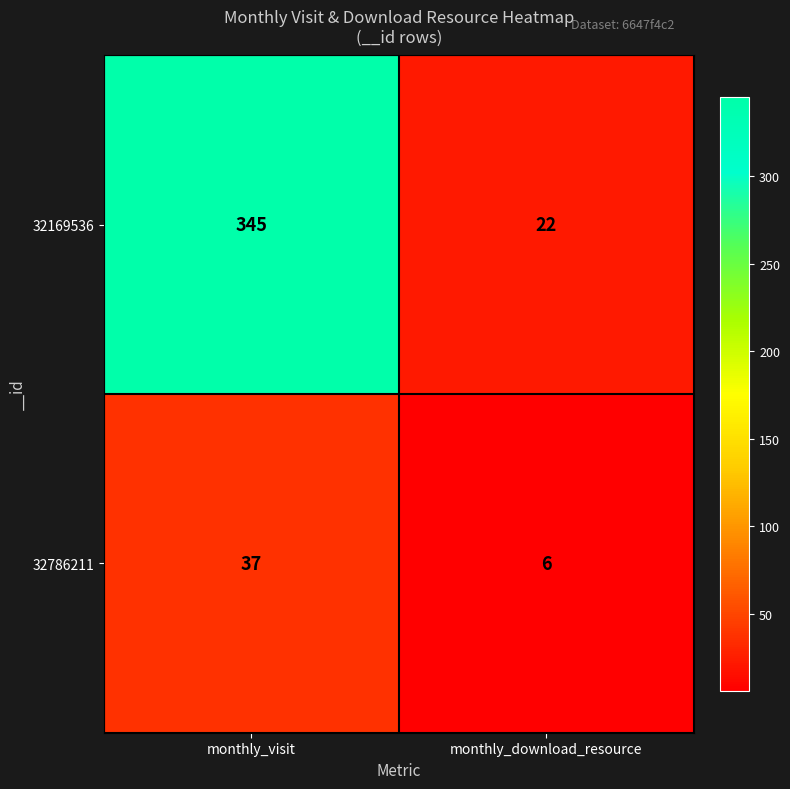

Reading left to right, extract all data points from this chart.

32169536: monthly_visit=345	monthly_download_resource=22
32786211: monthly_visit=37	monthly_download_resource=6